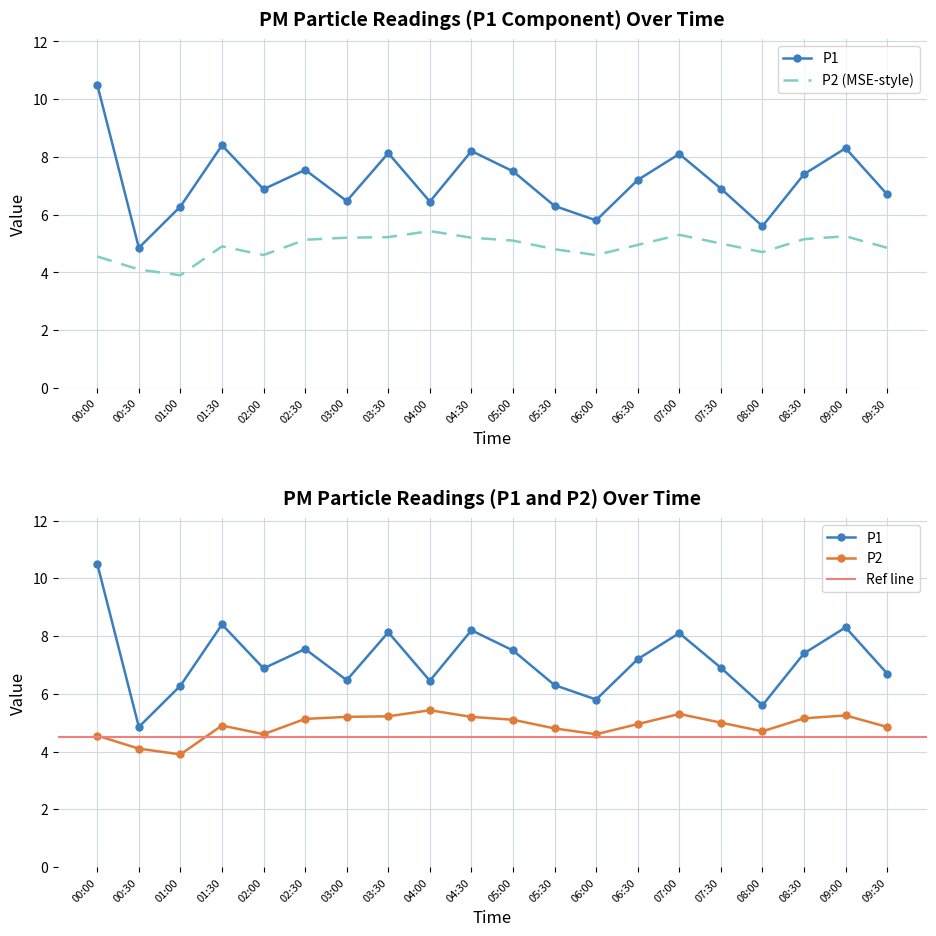

Between 02:00 and 03:30, which series saw the biggest shift?

P1